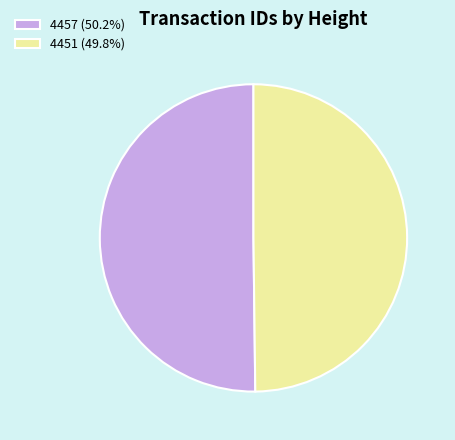

Approximately how many times larger is the value at 4457 (50.2%) compared to 4451 (49.8%)?

1.0